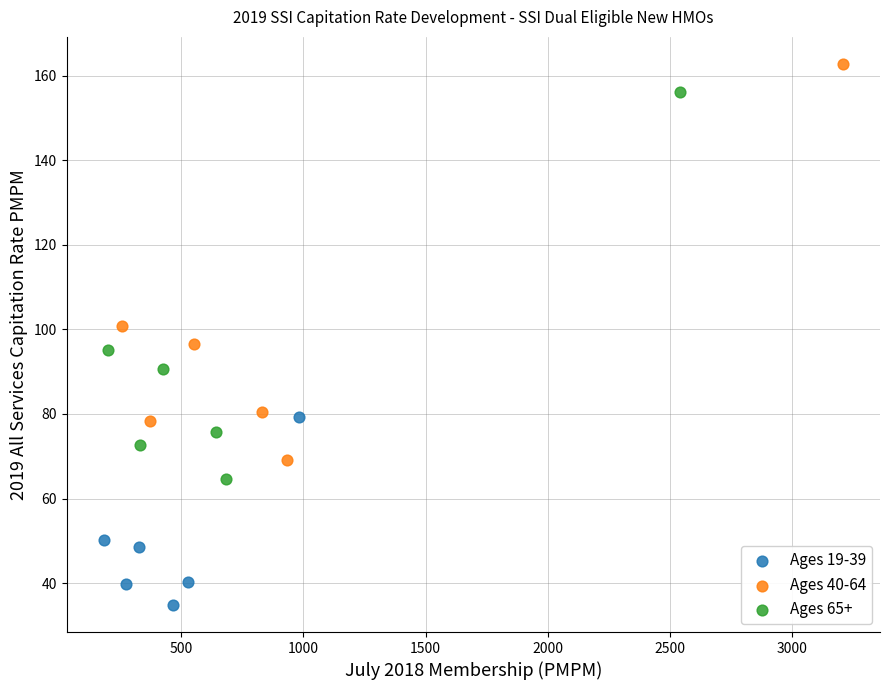

Which series reaches the maximum Y coordinate?

Ages 40-64